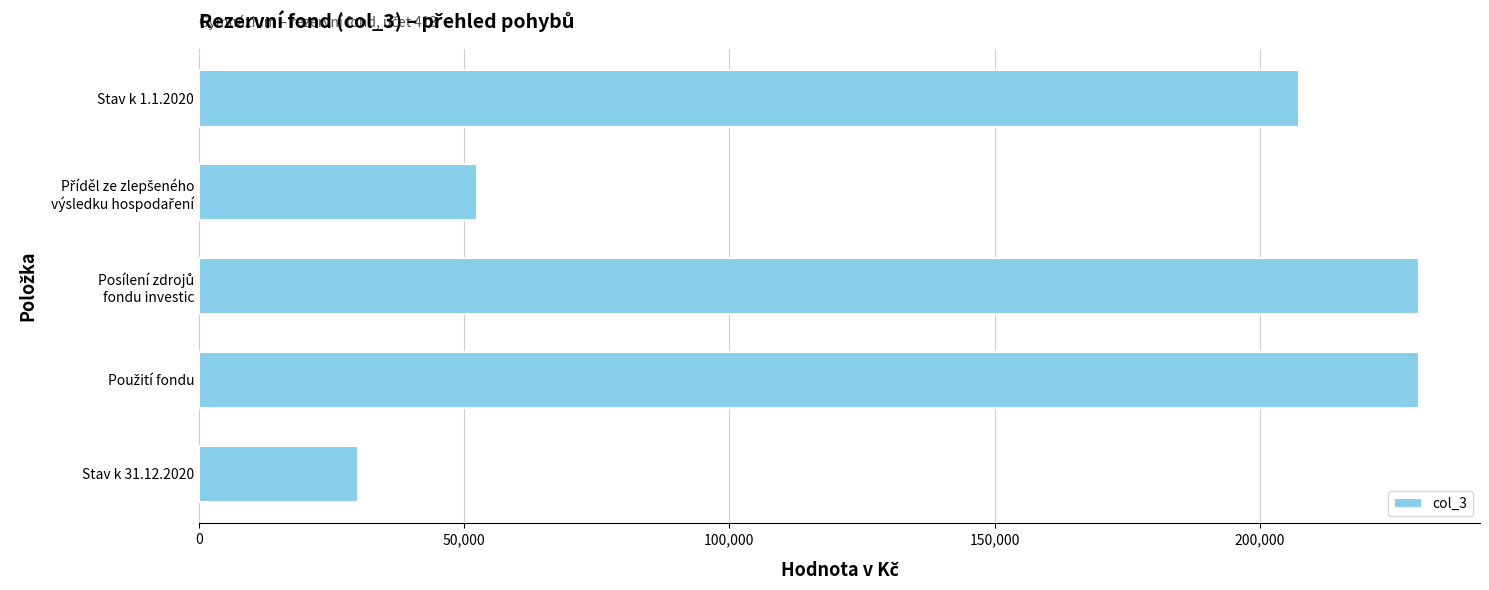

What is the maximum value shown in the chart?

230000.0